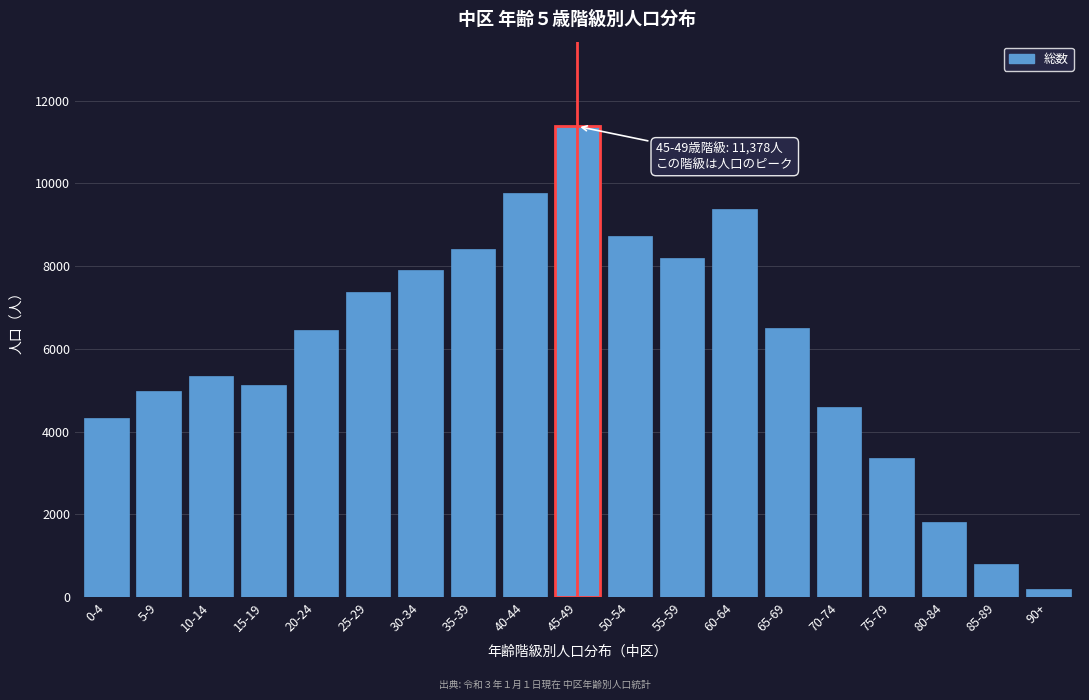

Approximately how many times larger is the value at 75-79 compared to 45-49?

0.3